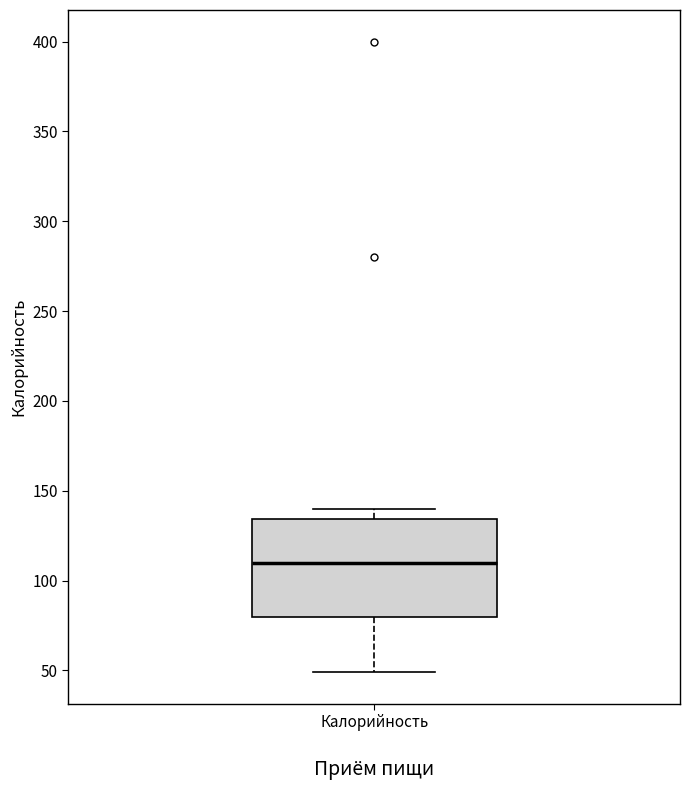

Where is the upper edge of the box for Калорийность on the y-axis? The values are not printed on the chart, so give them approximately, as read against the axis.

135